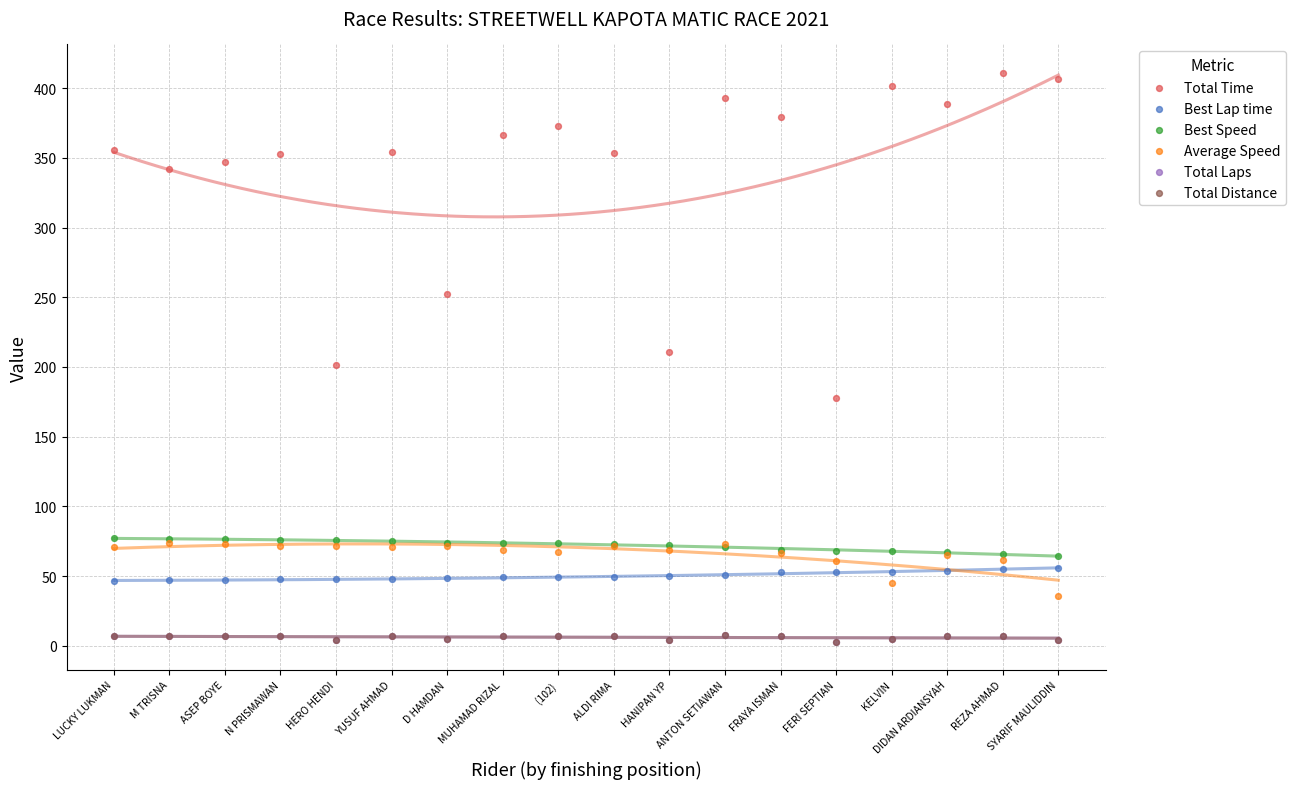

What are all the series names shown in the legend?

Total Time, Best Lap time, Best Speed, Average Speed, Total Laps, Total Distance